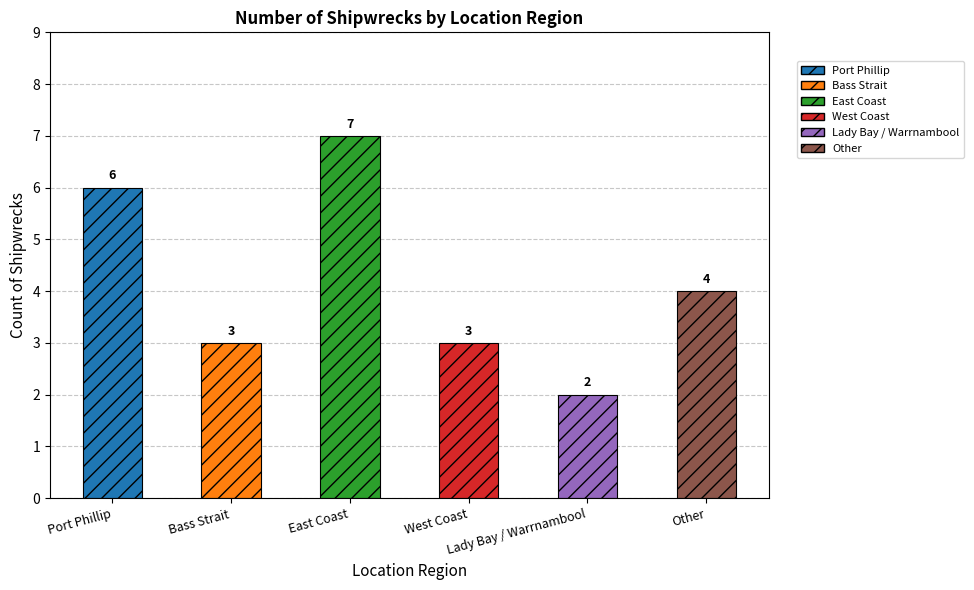

Does the chart contain stacked bars?

No